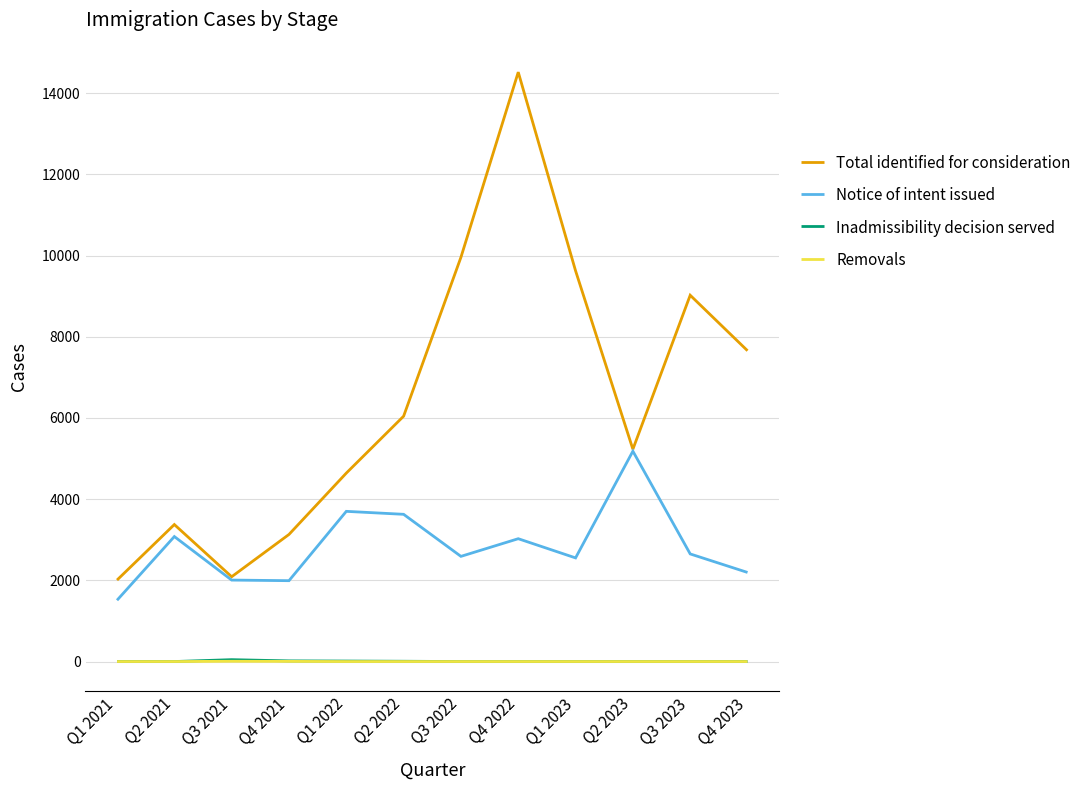

True or false: Inadmissibility decision served has more than 0 points higher than both neighbors.

True